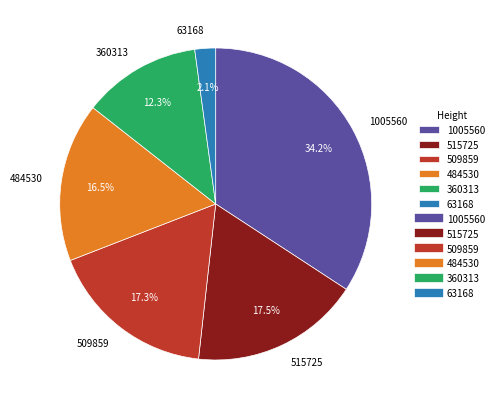

What percentage do 484530 and 515725 together represent?

34.0%